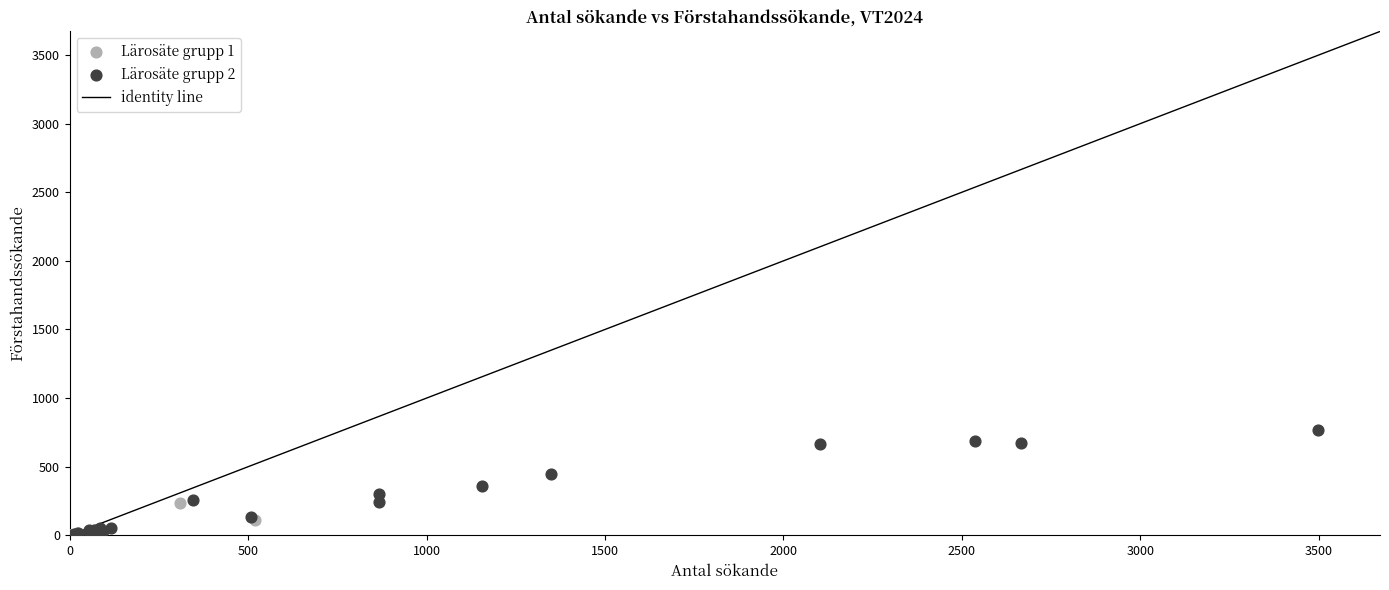

Which series reaches the maximum Y coordinate?

Lärosäte grupp 2